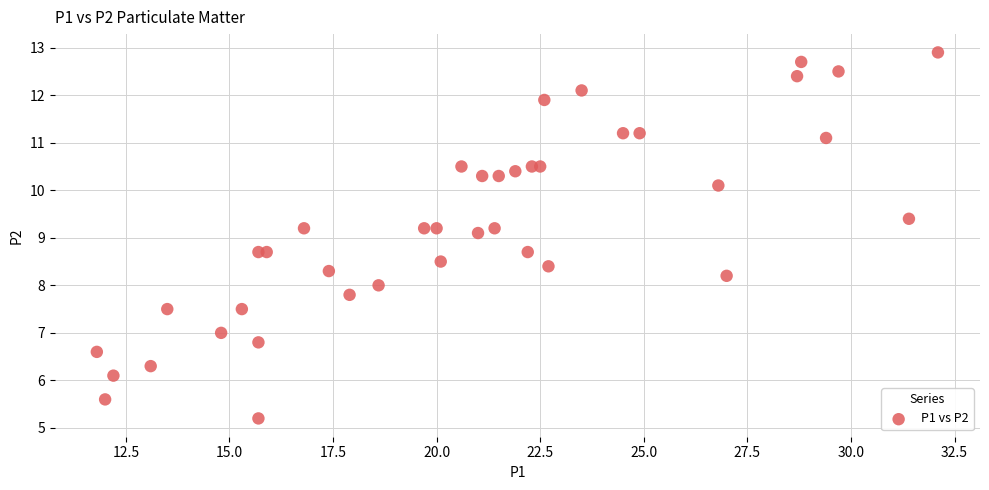

What Y value in the scatter plot is closest to 9?

9.1